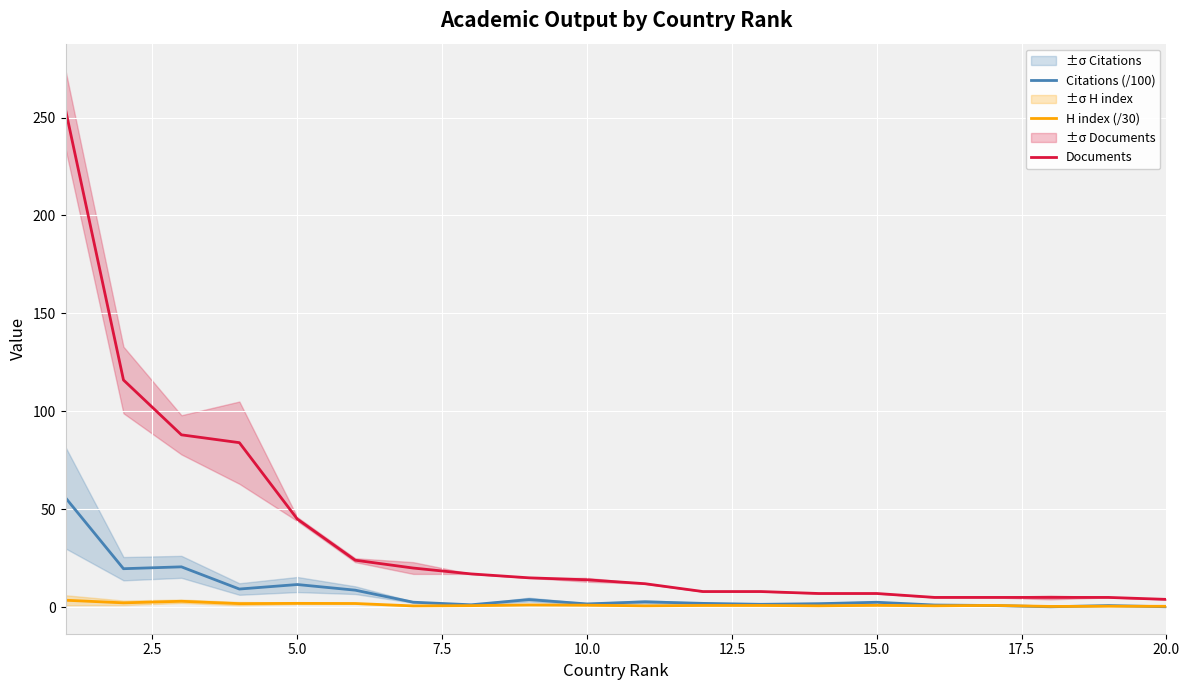

The H index (/30) series shows 1.4 at 5.0. True or false?

False